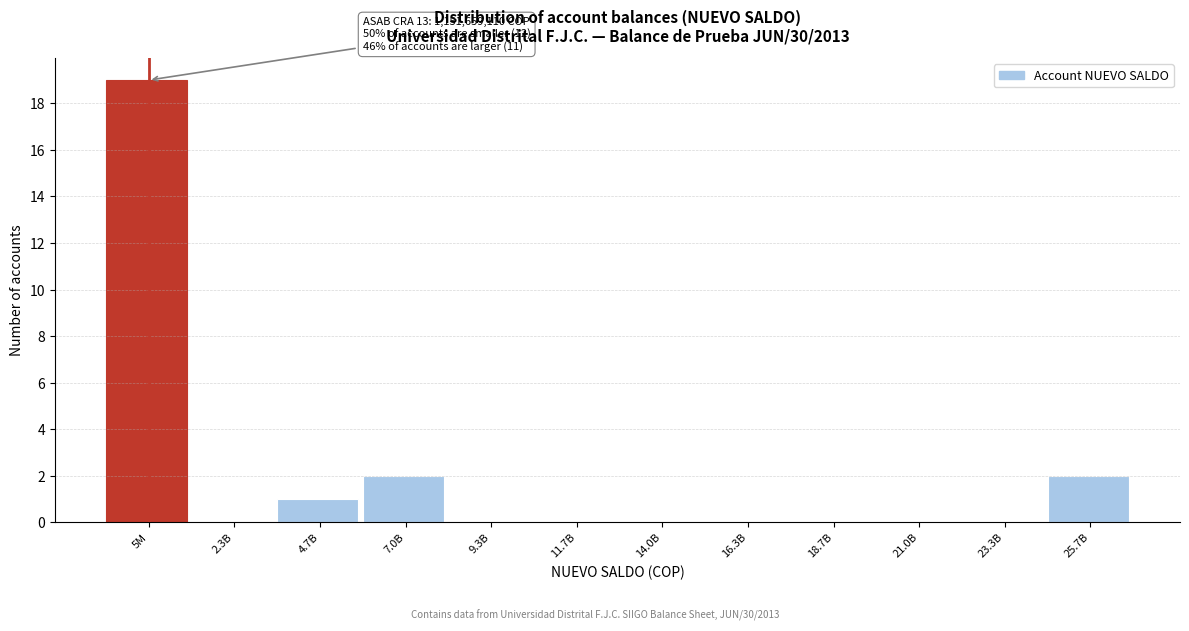

Reading left to right, what are all the values shown in this chart?

5M=19	2.3B=0	4.7B=1	7.0B=2	9.3B=0	11.7B=0	14.0B=0	16.3B=0	18.7B=0	21.0B=0	23.3B=0	25.7B=2